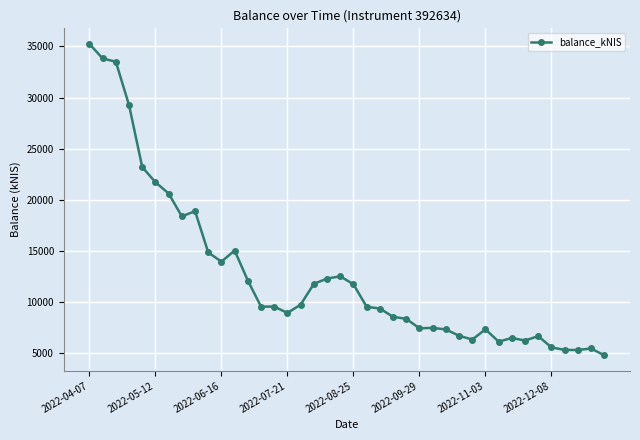

What is the minimum value shown in the chart?

4816.8